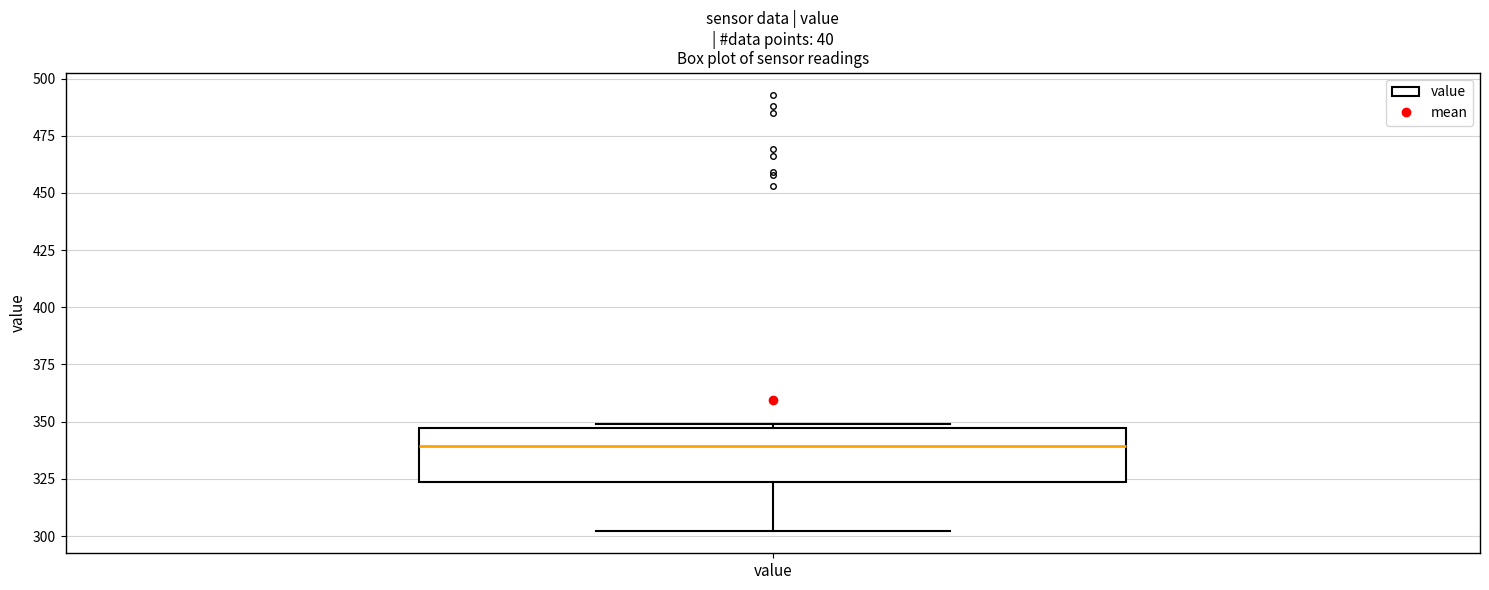

Where does the lower whisker of the box for value end on the y-axis? The values are not printed on the chart, so give them approximately, as read against the axis.

300